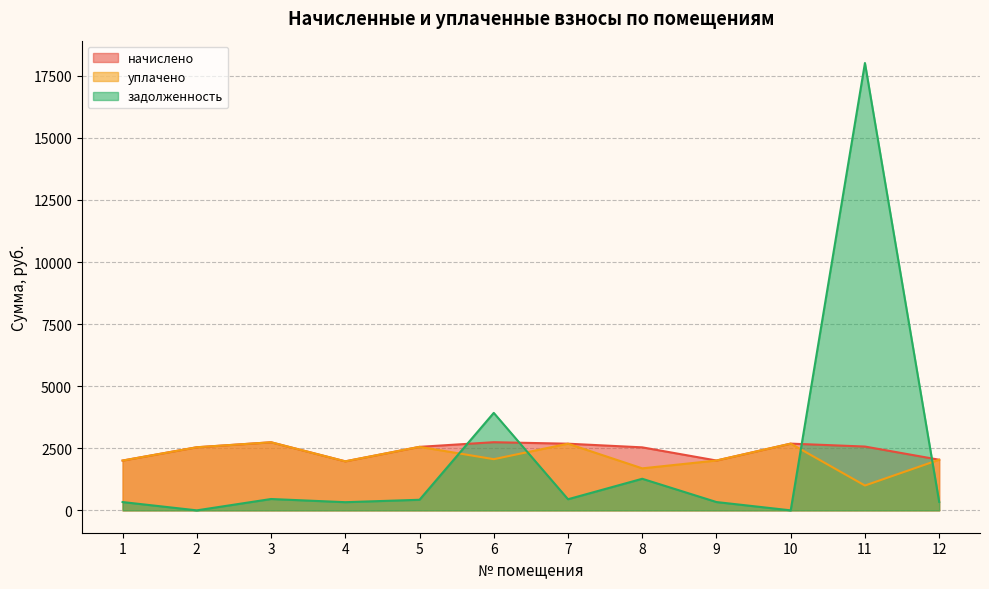

True or false: задолженность has a value of 447.3 at 7.

True